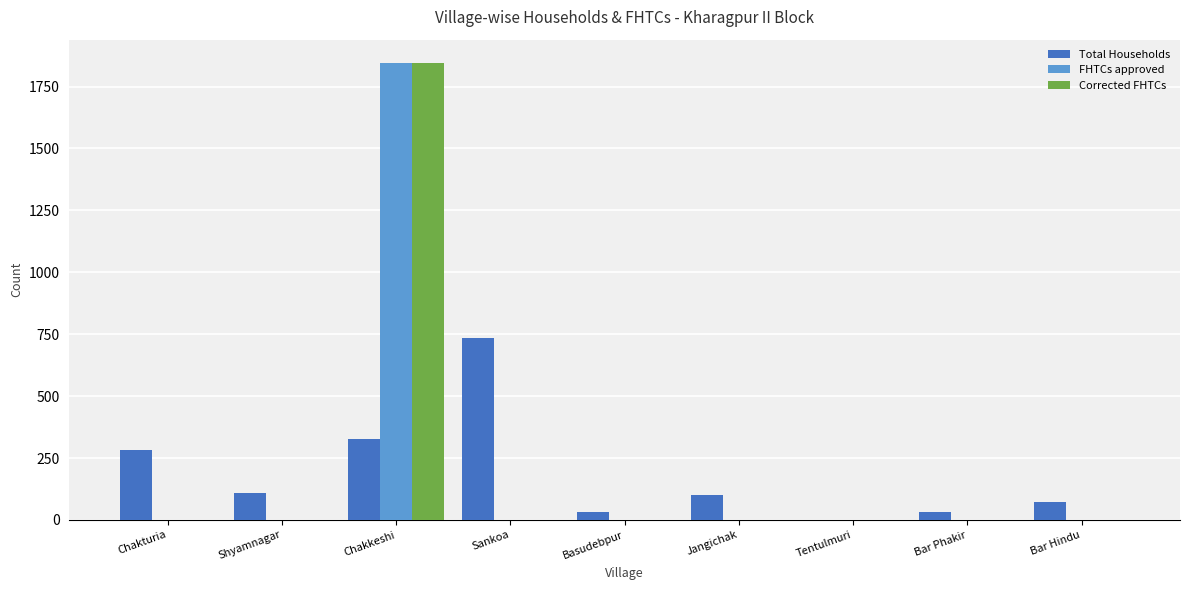

At which category is the sum across all series the highest?

Chakkeshi